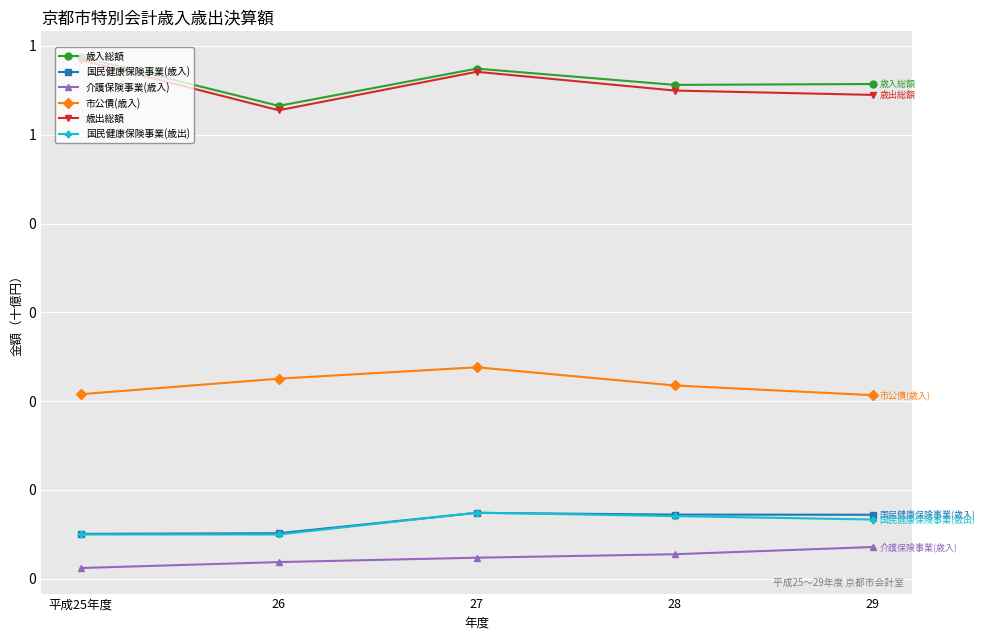

What is the label of the 5th point from the right?

平成25年度